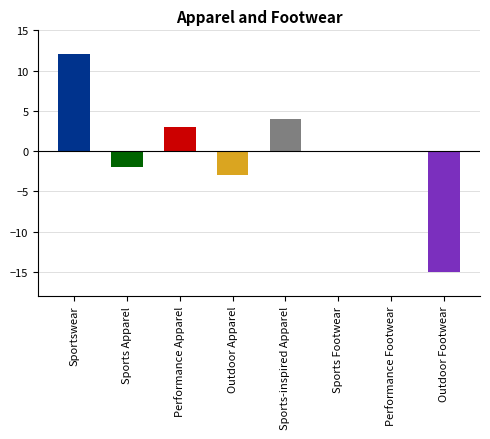

Which has a higher value, Sports Footwear or Sports-inspired Apparel?

Sports-inspired Apparel